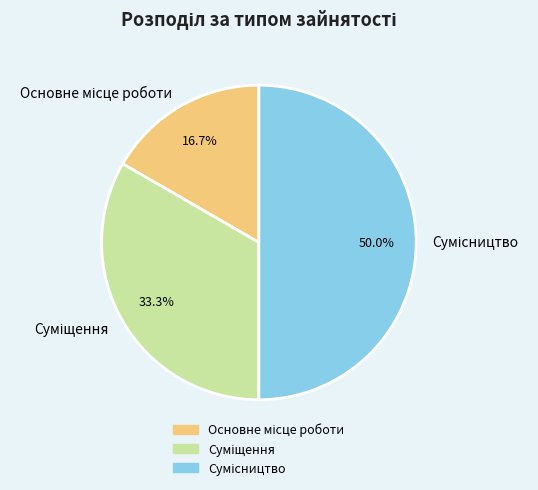

Which has a higher value, Сумісництво or Основне місце роботи?

Сумісництво